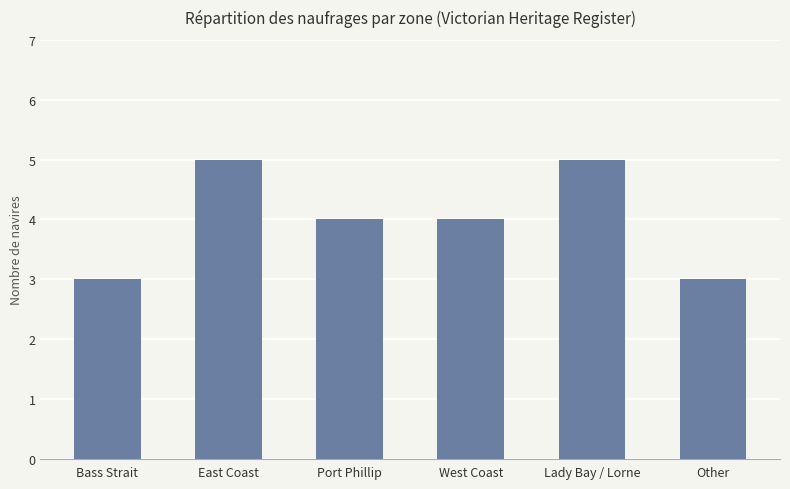

Count the number of data series in this chart.

1